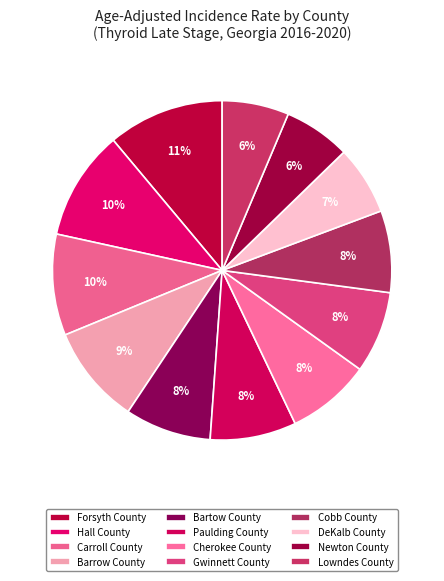

What percentage is NOT represented by Barrow County?

90.6%